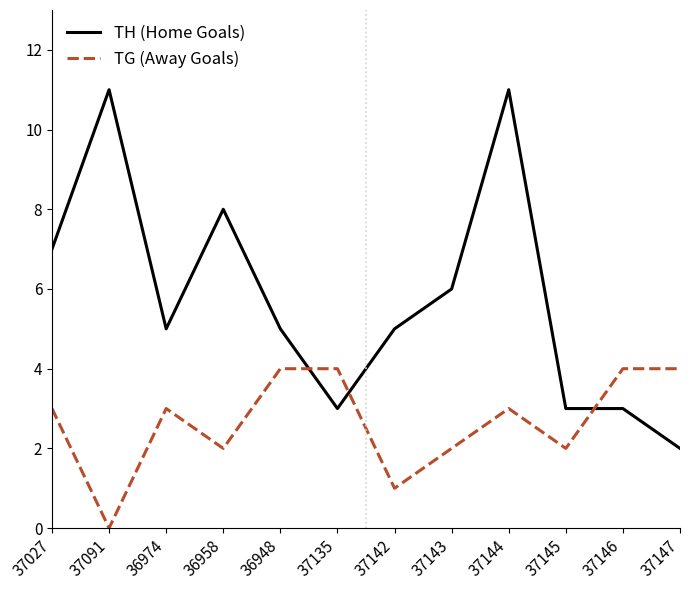

Which category has the lowest value across all series?

37091